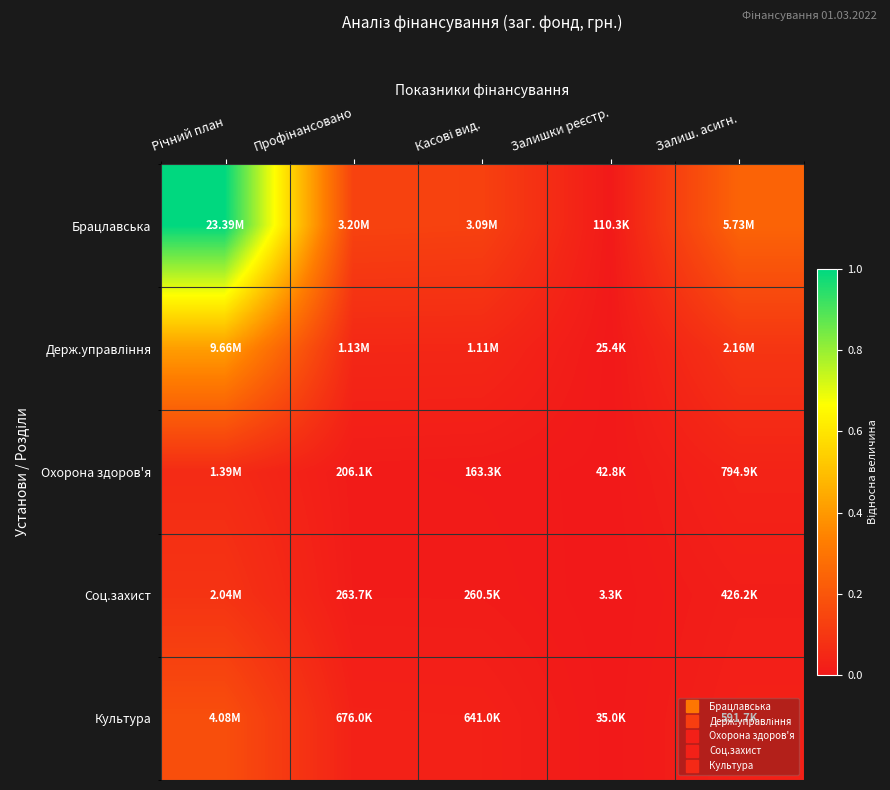

Which has a higher value, Річний план or Залиш. асигн.?

Річний план